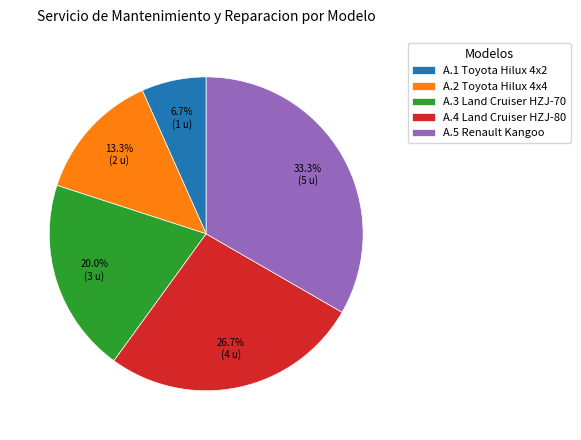

What portion of the pie excludes A.1 Toyota Hilux 4x2?

93.3%